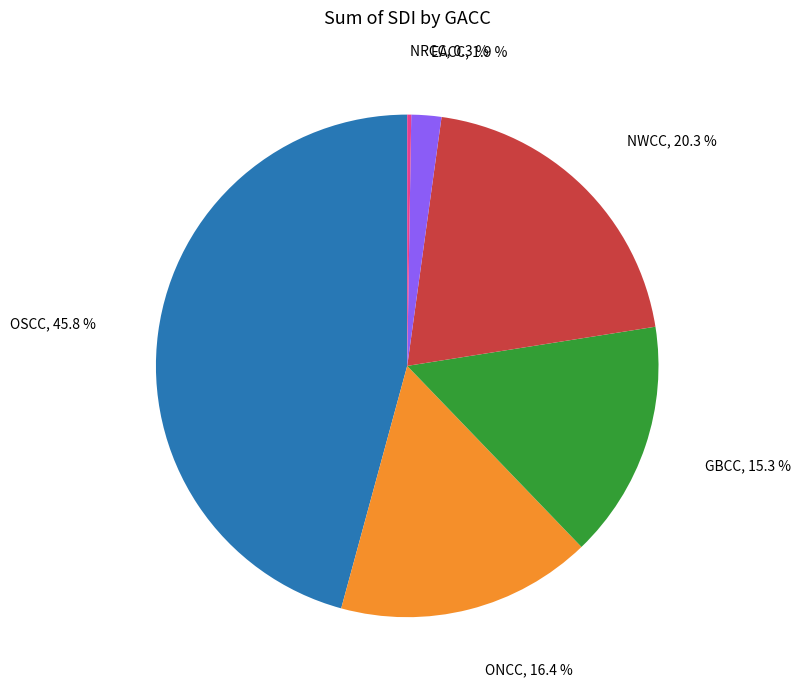

Is there a majority slice in this chart?

No